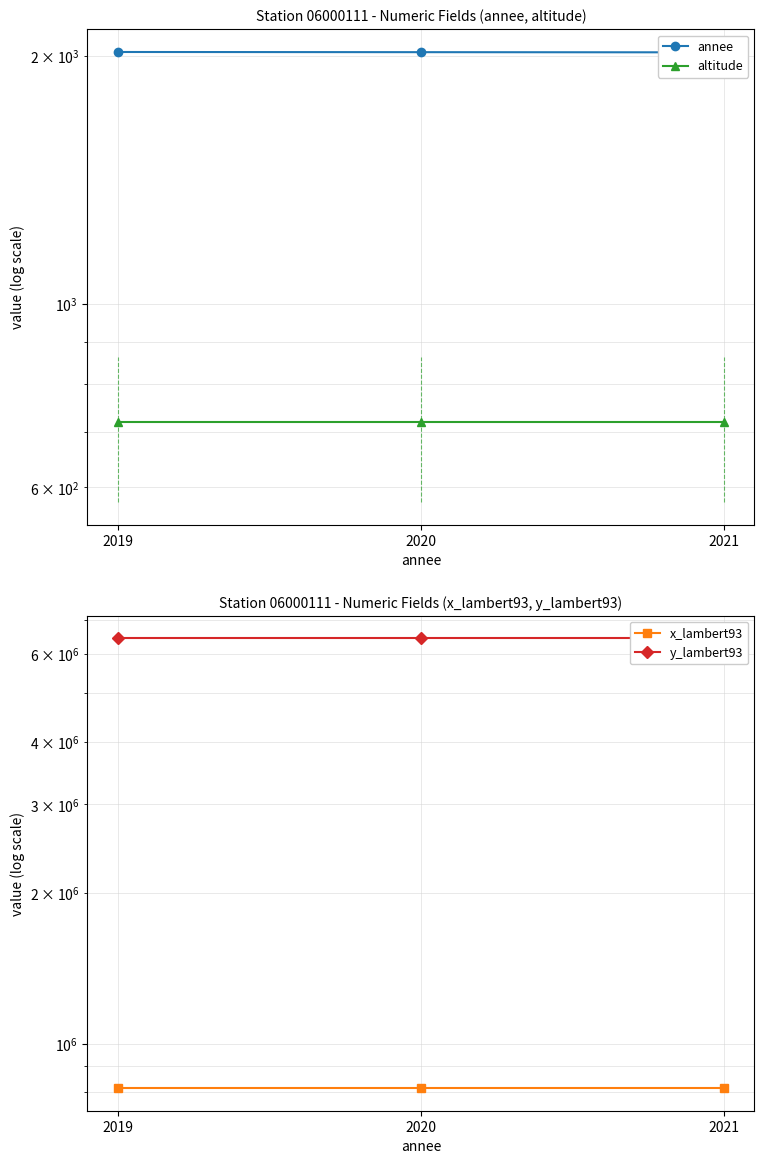

Rank the series at 2019 from lowest to highest value.

altitude, annee, x_lambert93, y_lambert93